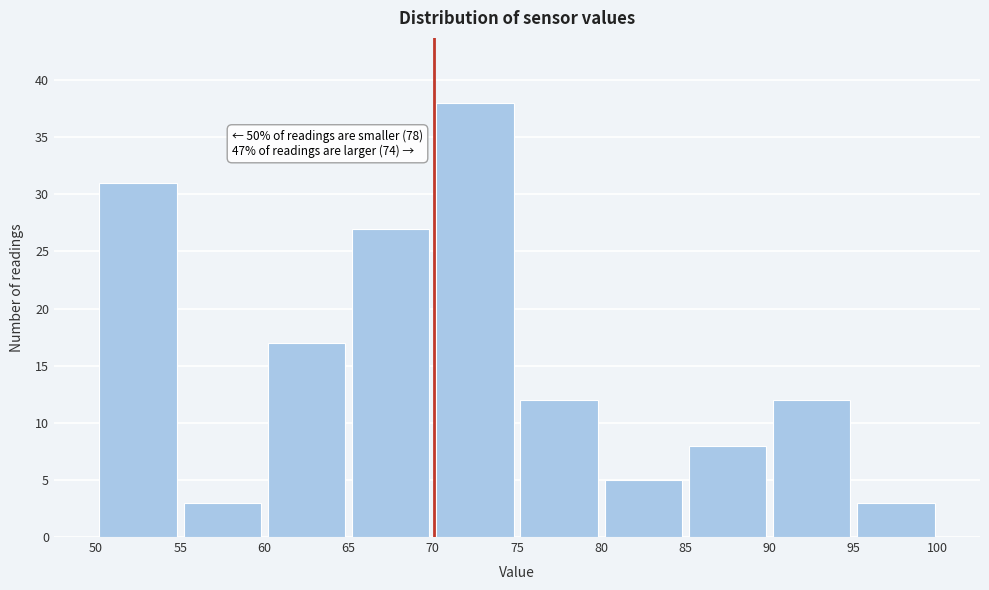

Which range on the x-axis has the tallest bar?

70 to 75